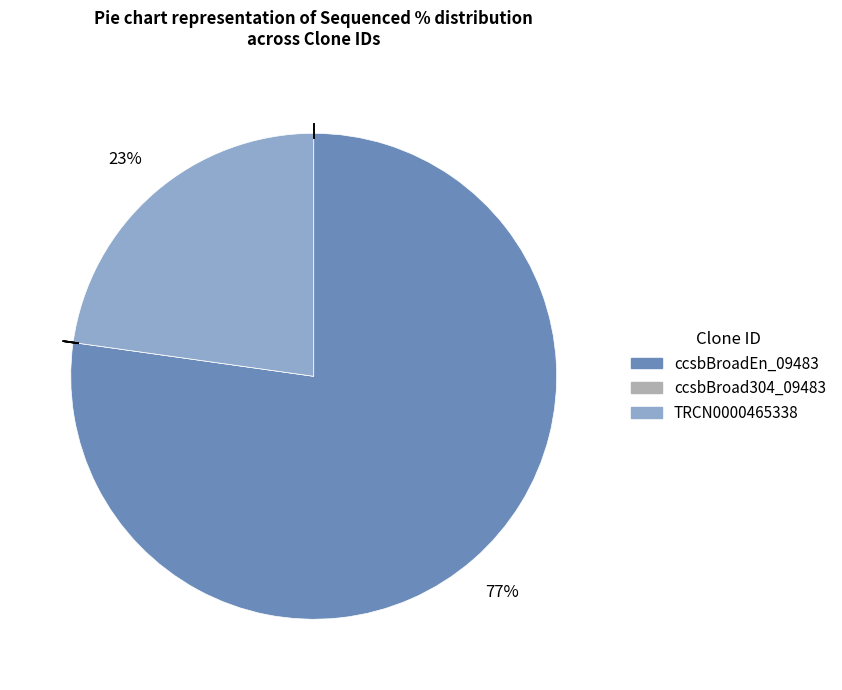

What percentage is the ccsbBroadEn_09483 slice, to the nearest percent?

77%